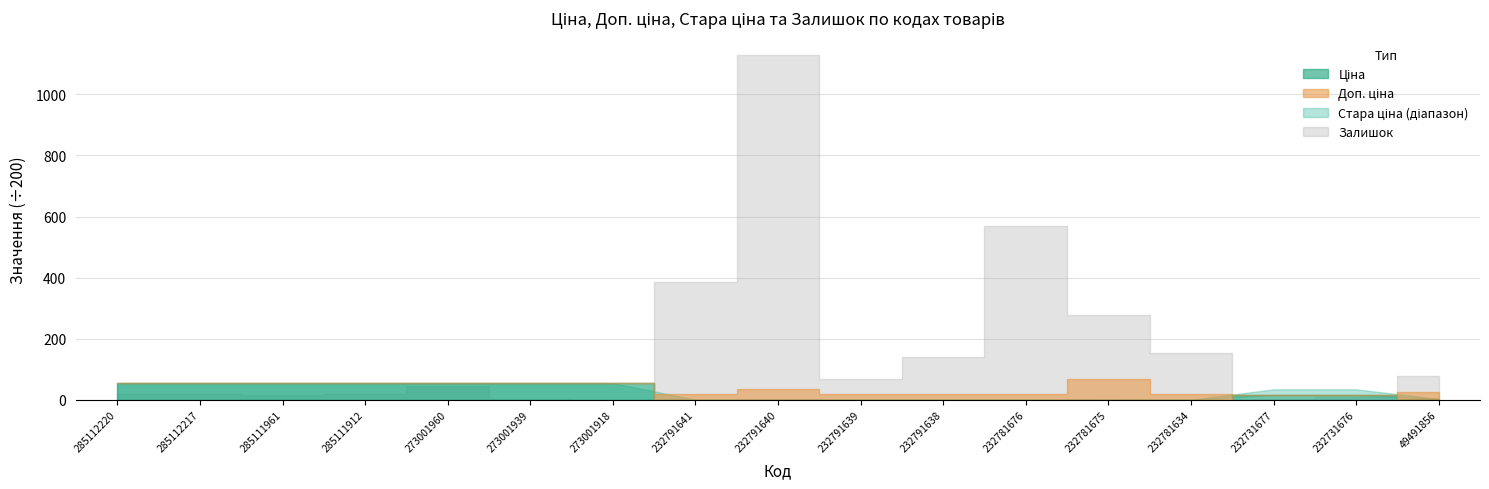

What is the difference between the Залишок values at 232731676 and 285112220?

9.0